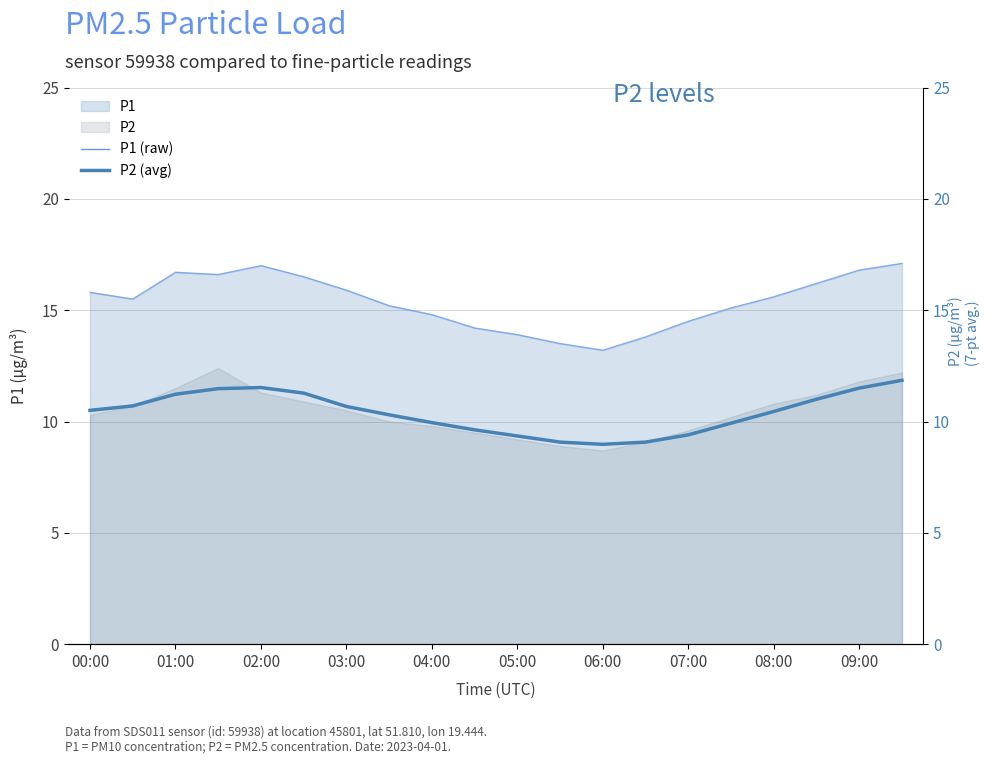

True or false: P2 (7-pt avg) and P1 (raw) intersect in this chart.

False